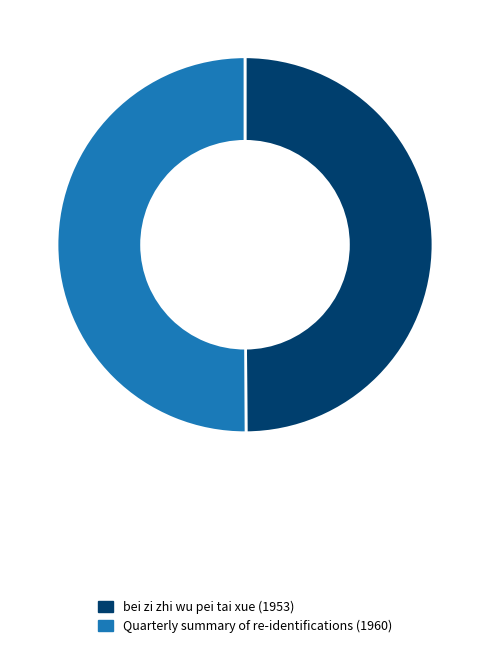

True or false: Quarterly summary of re-identifications (1960) accounts for 36% of the total.

False